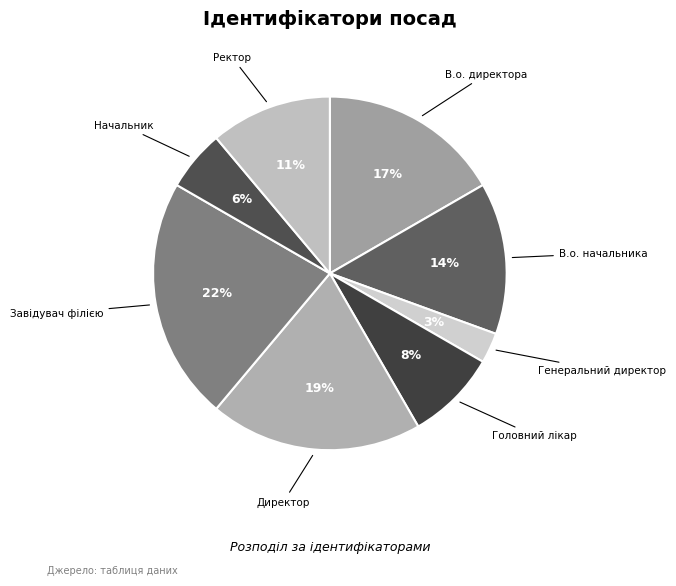

Count the number of slices in the pie.

8